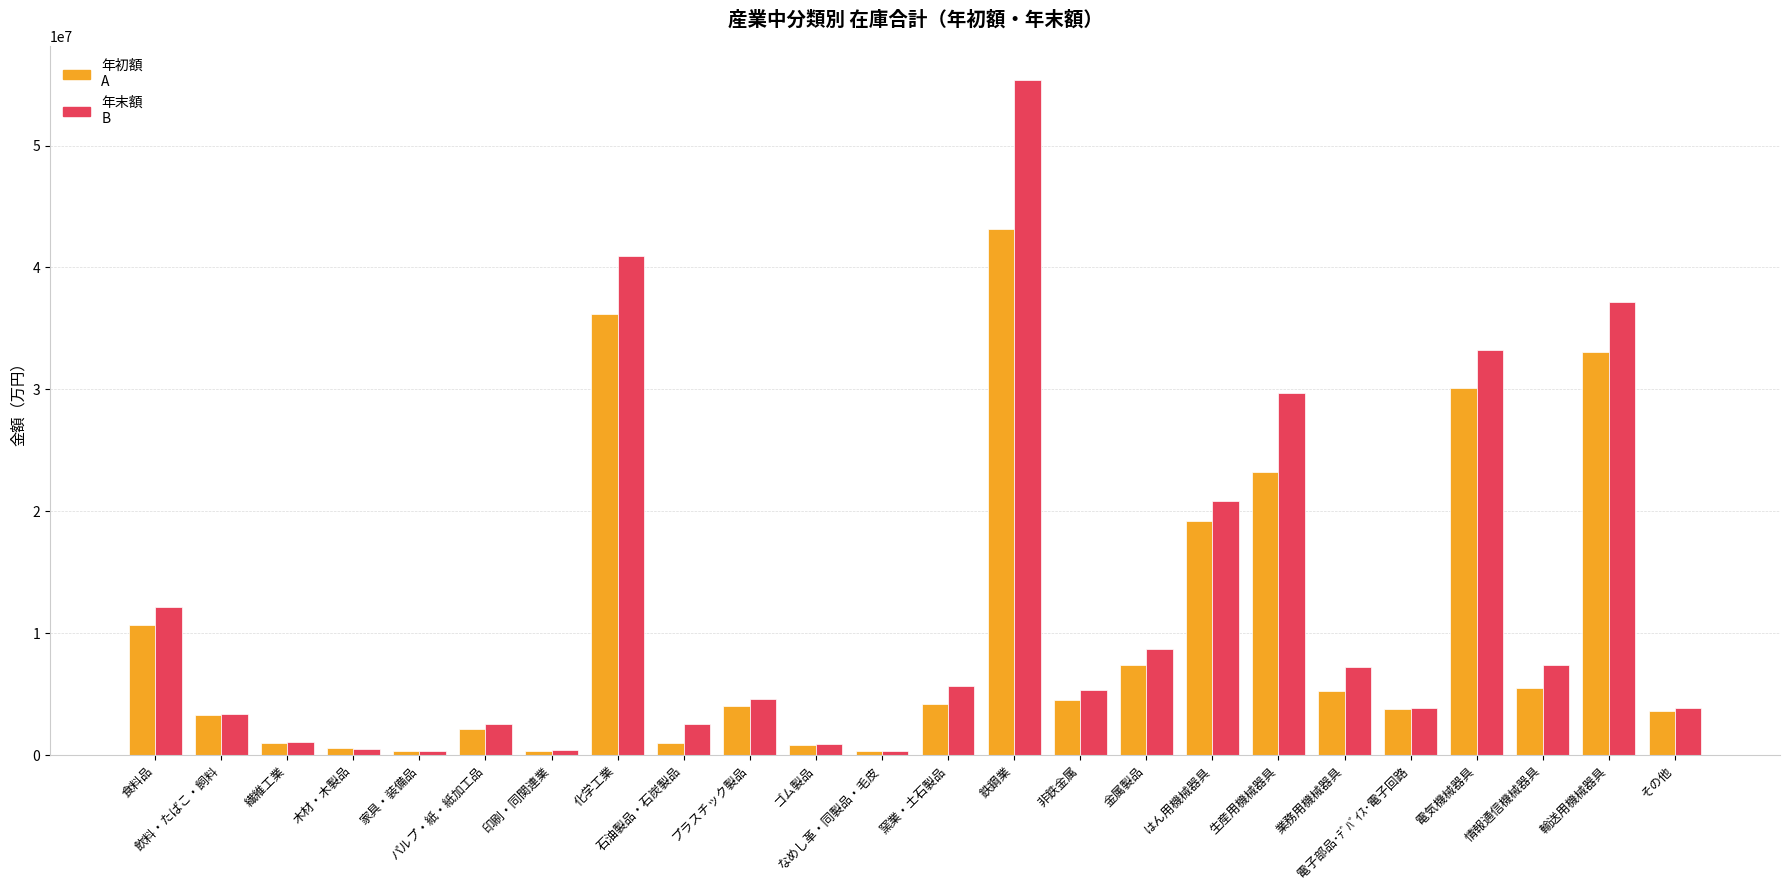

Does the chart contain stacked bars?

No